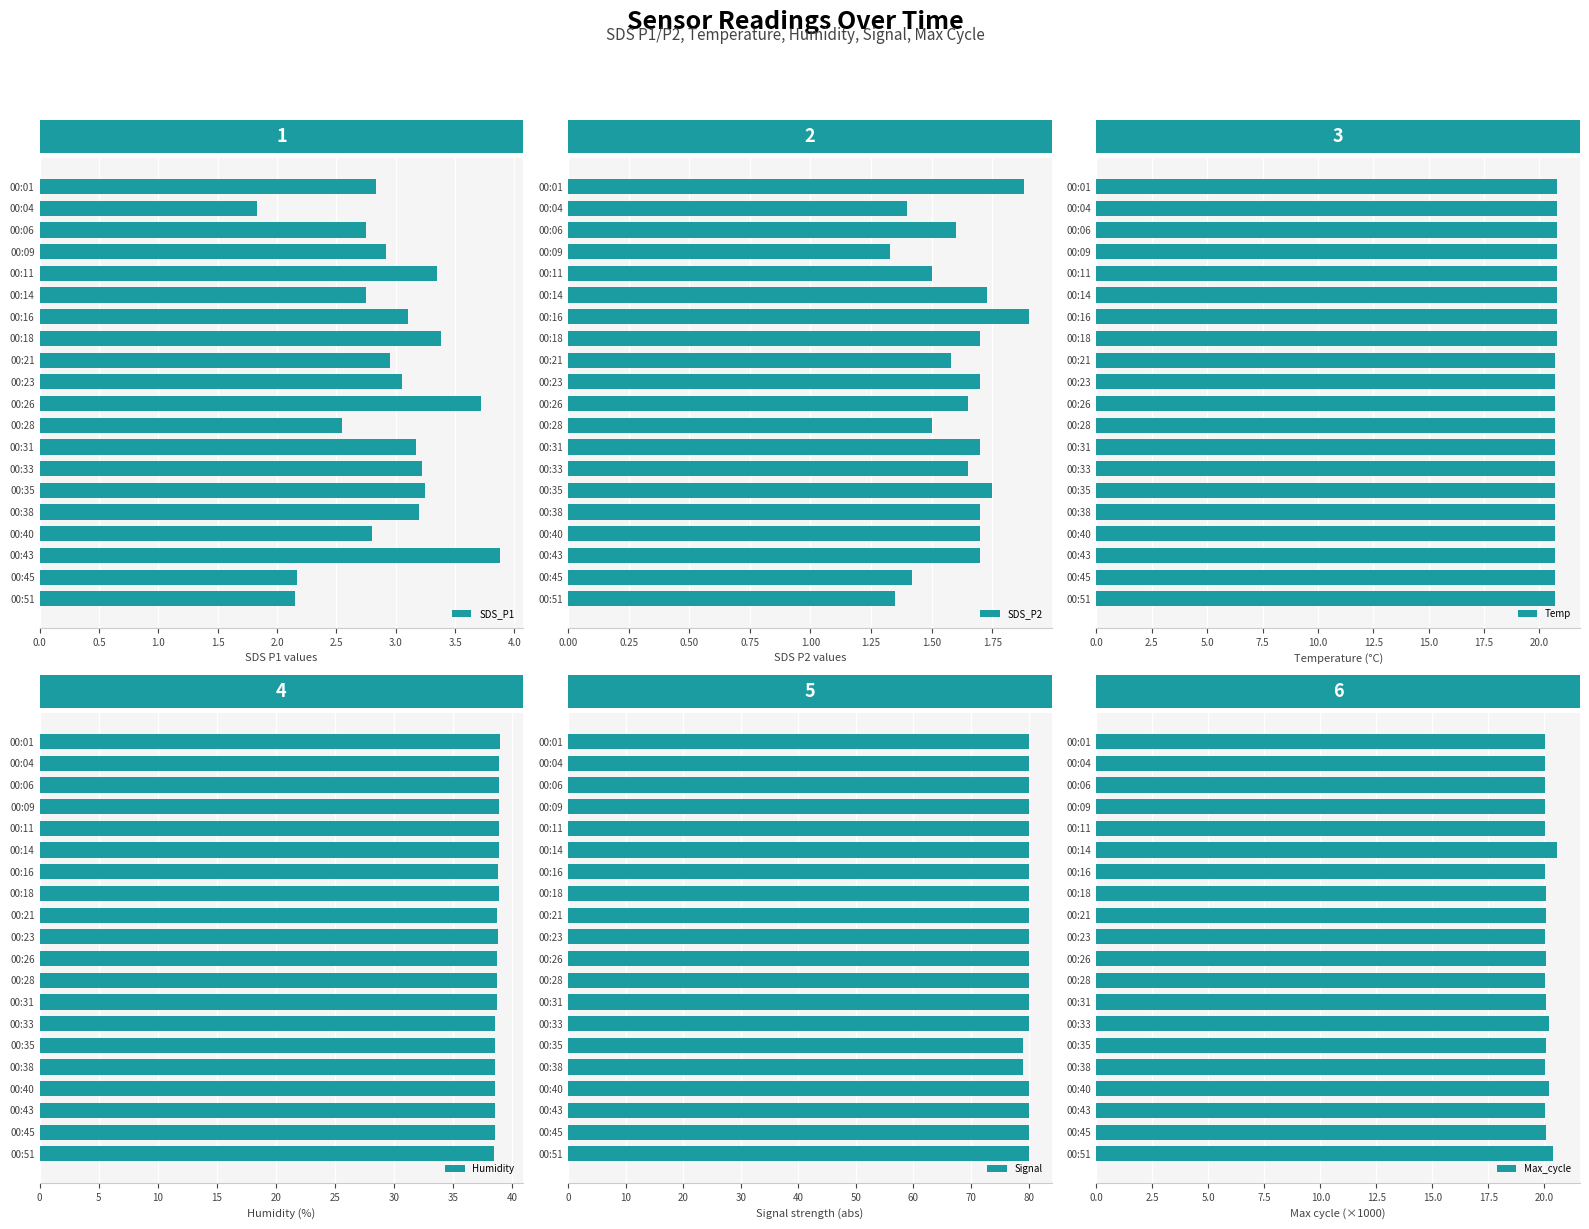

The value of Temp at 00:45 is 20.7. True or false?

True